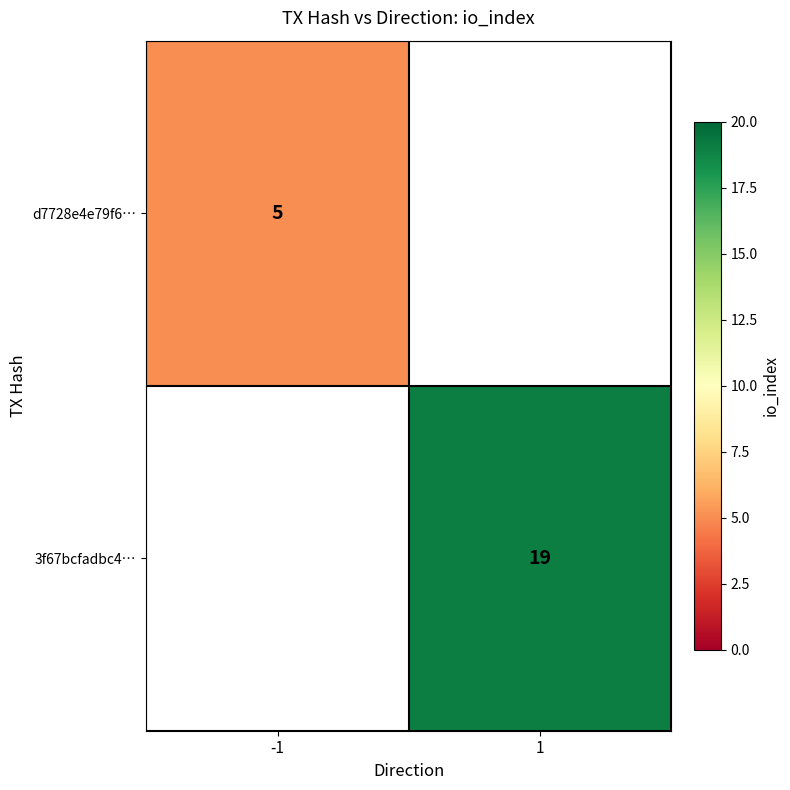

The 3f67bcfadbc4… series shows 19 at 1. True or false?

True